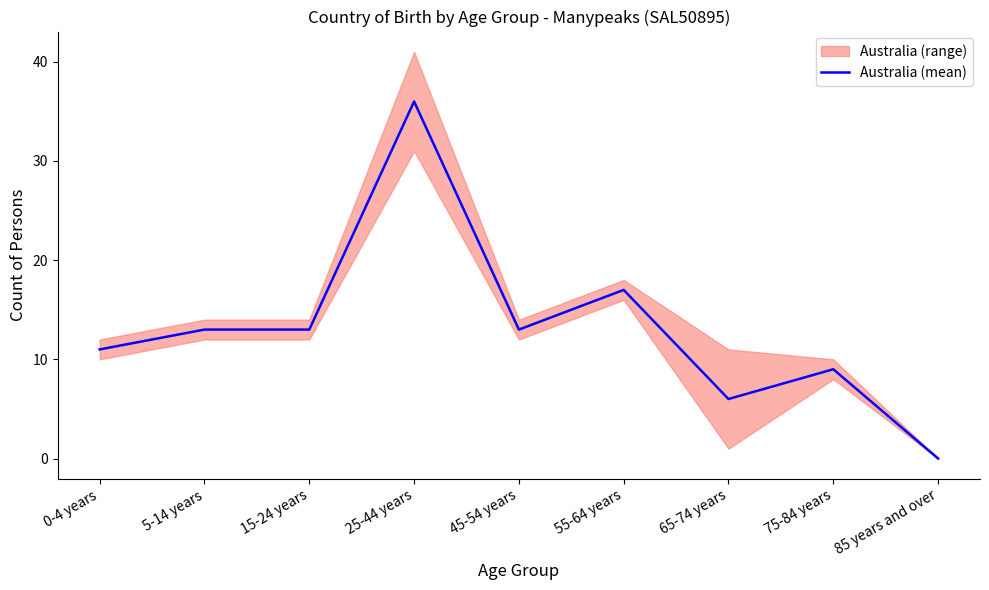

The value at 0-4 years is 3. True or false?

False